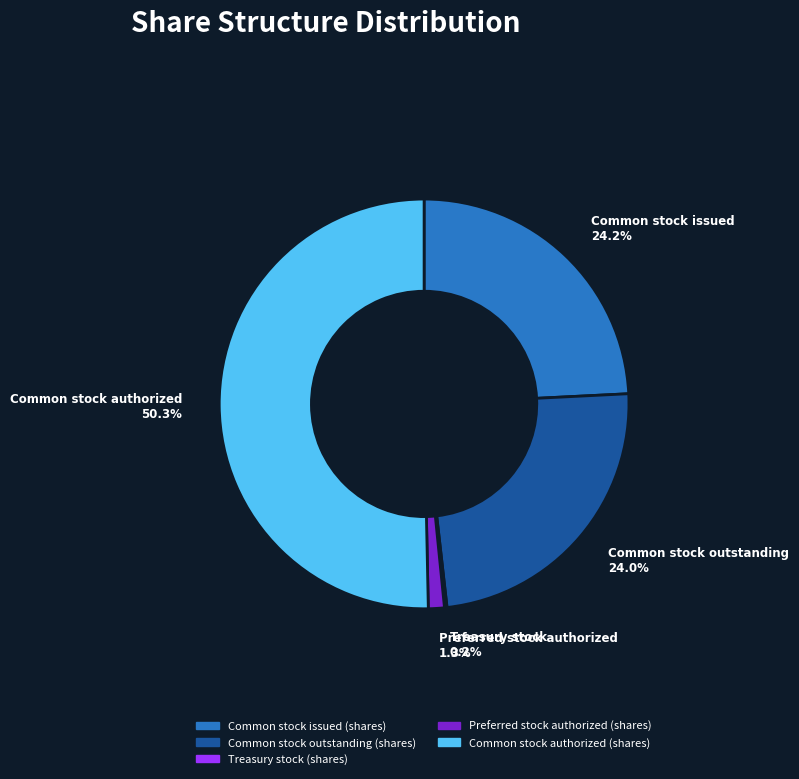

What portion of the pie excludes Common stock outstanding (shares)?

76.0%